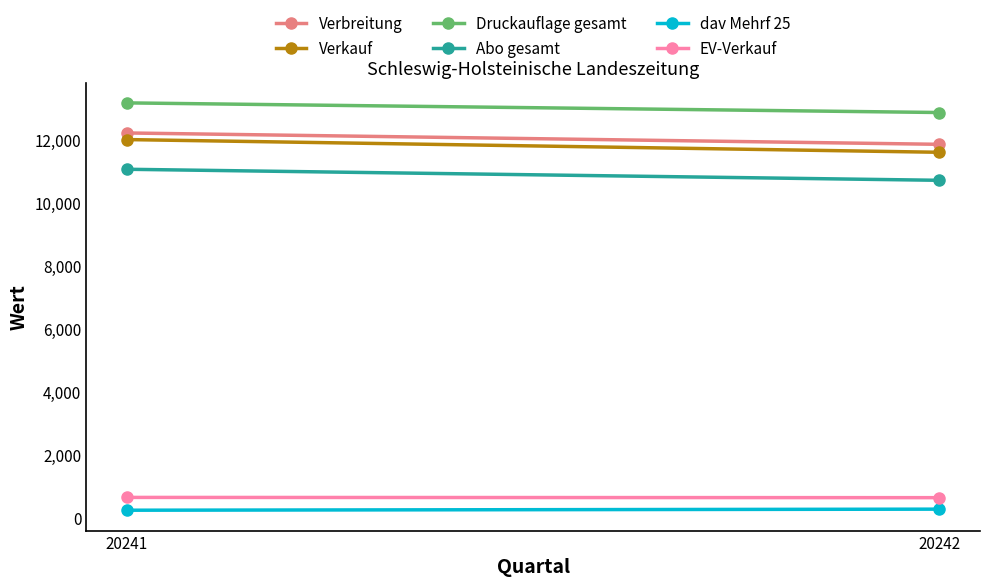

What is the average value of the Druckauflage gesamt series?

13037